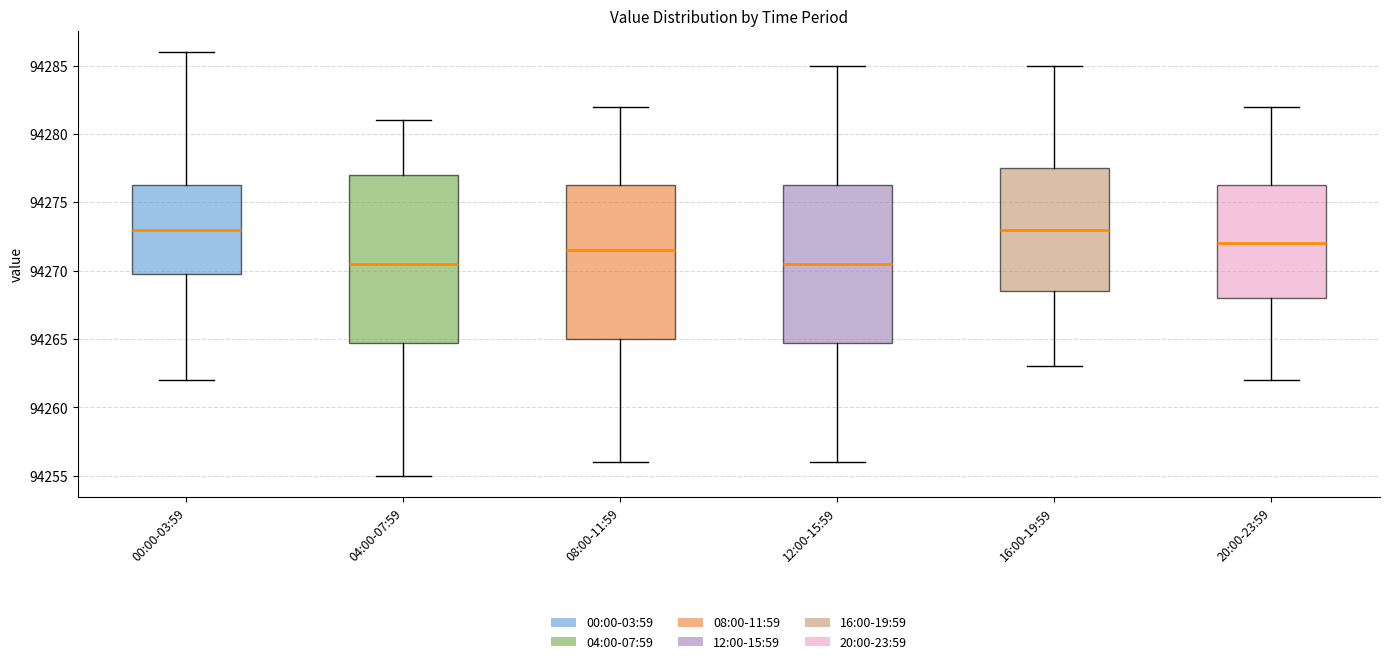

Where does the upper whisker of the box for 20:00-23:59 end on the y-axis? The values are not printed on the chart, so give them approximately, as read against the axis.

94282.0